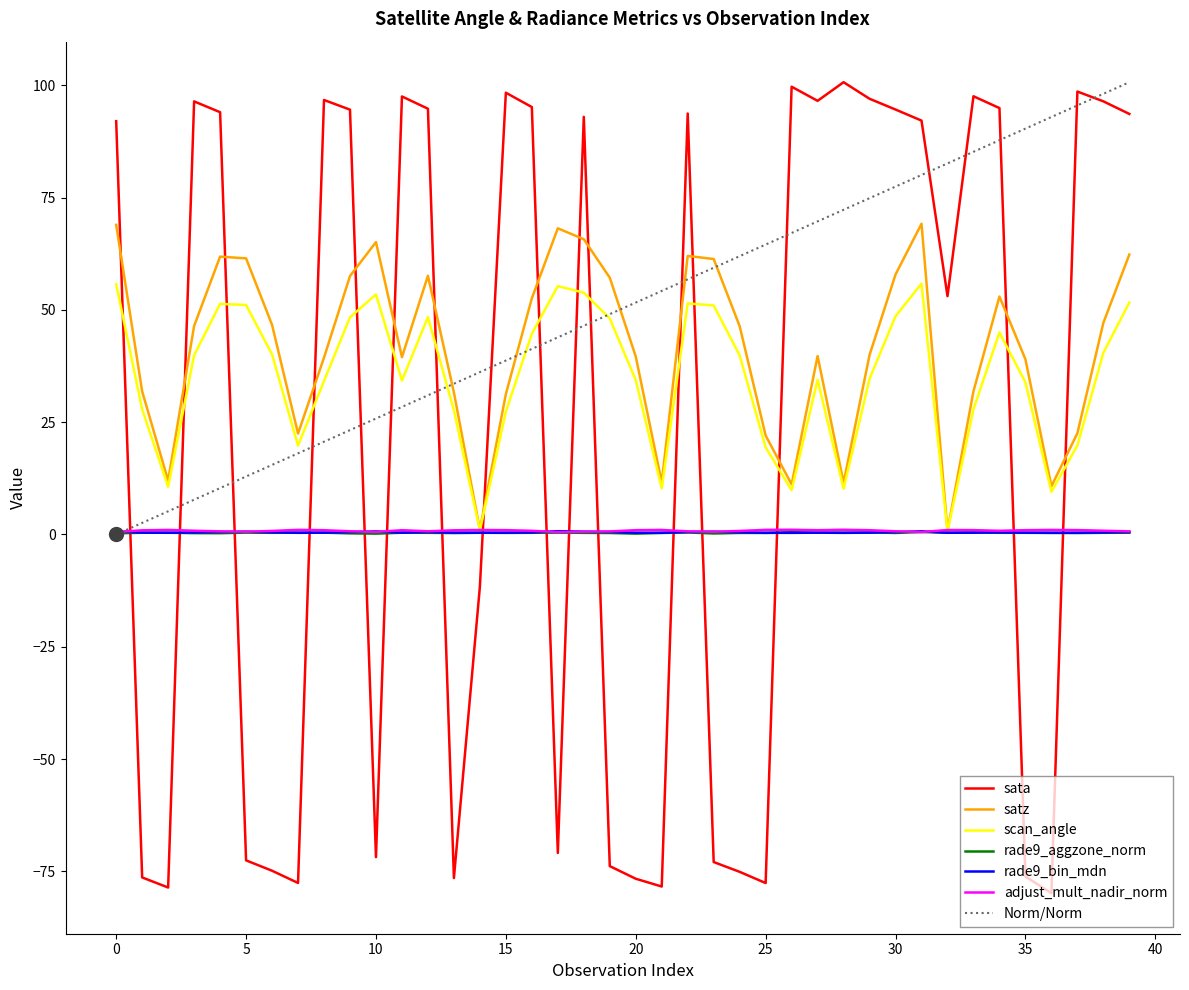

After their last crossing, which series has the higher values: adjust_mult_nadir_norm or sata?

sata